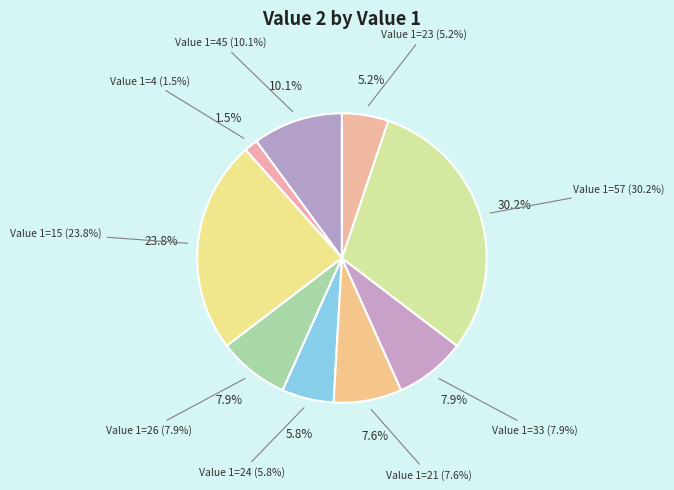

Which category has the smallest portion of the pie?

4